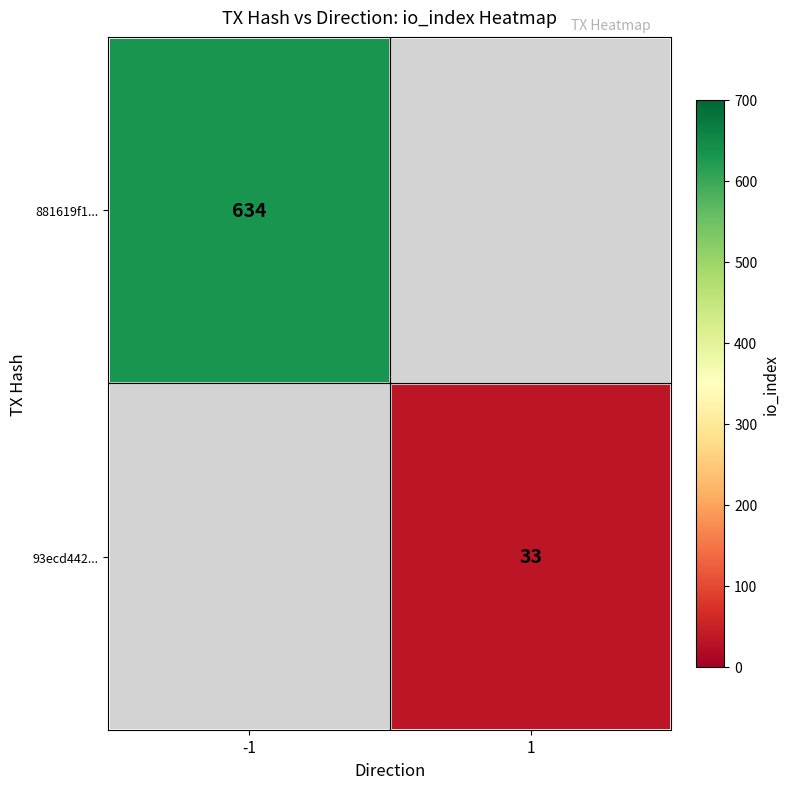

The 881619f1... series shows 206 at -1. True or false?

False